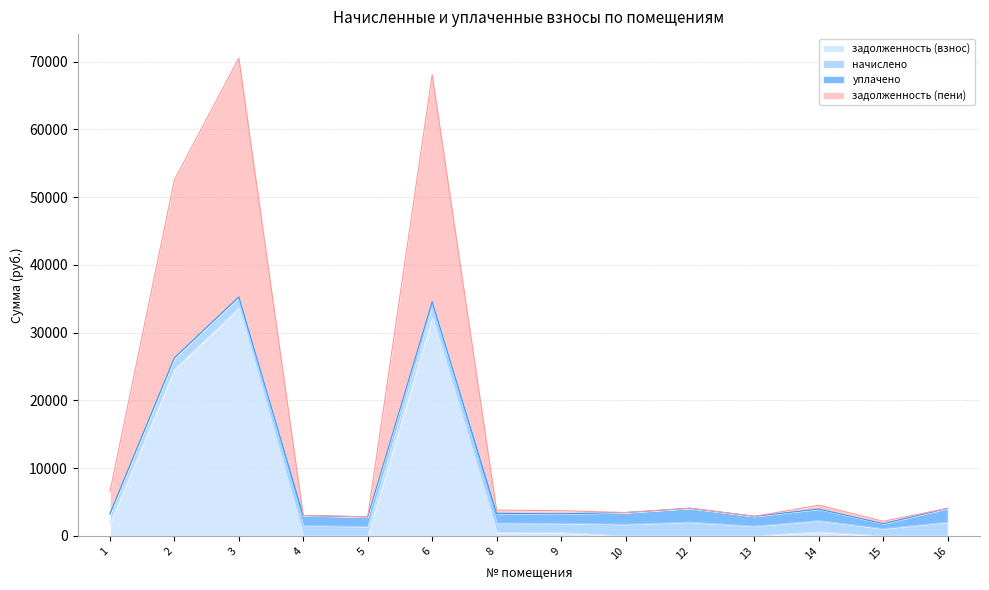

What is the highest value of the задолженность (взнос) series?

33616.4